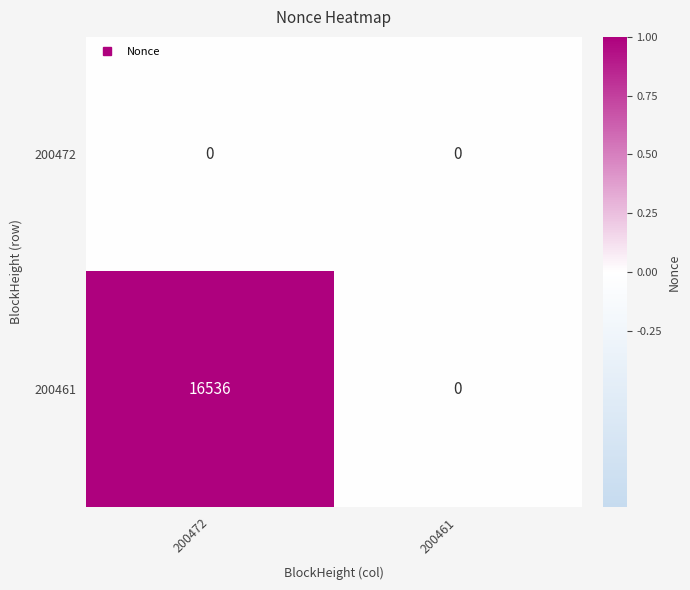

The 200461 series shows 5860 at 200461. True or false?

False